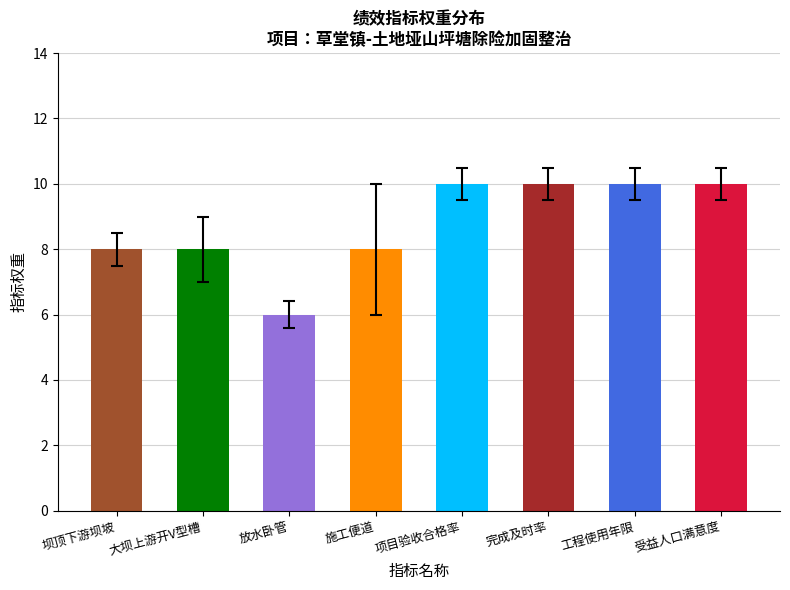

Which has a higher value, 受益人口满意度 or 大坝上游开V型槽?

受益人口满意度